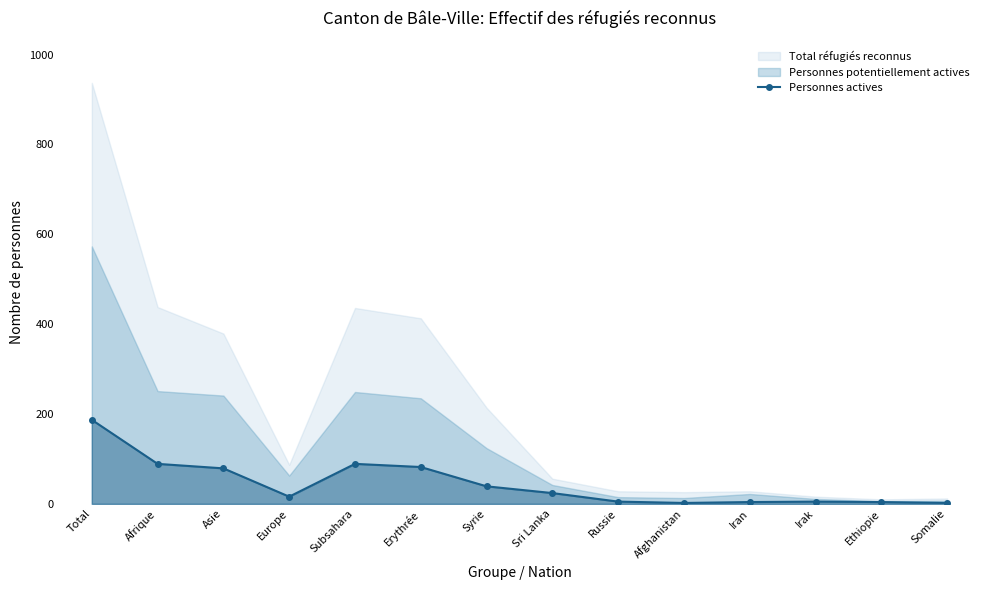

What is the value of the 5th point from the left?

89